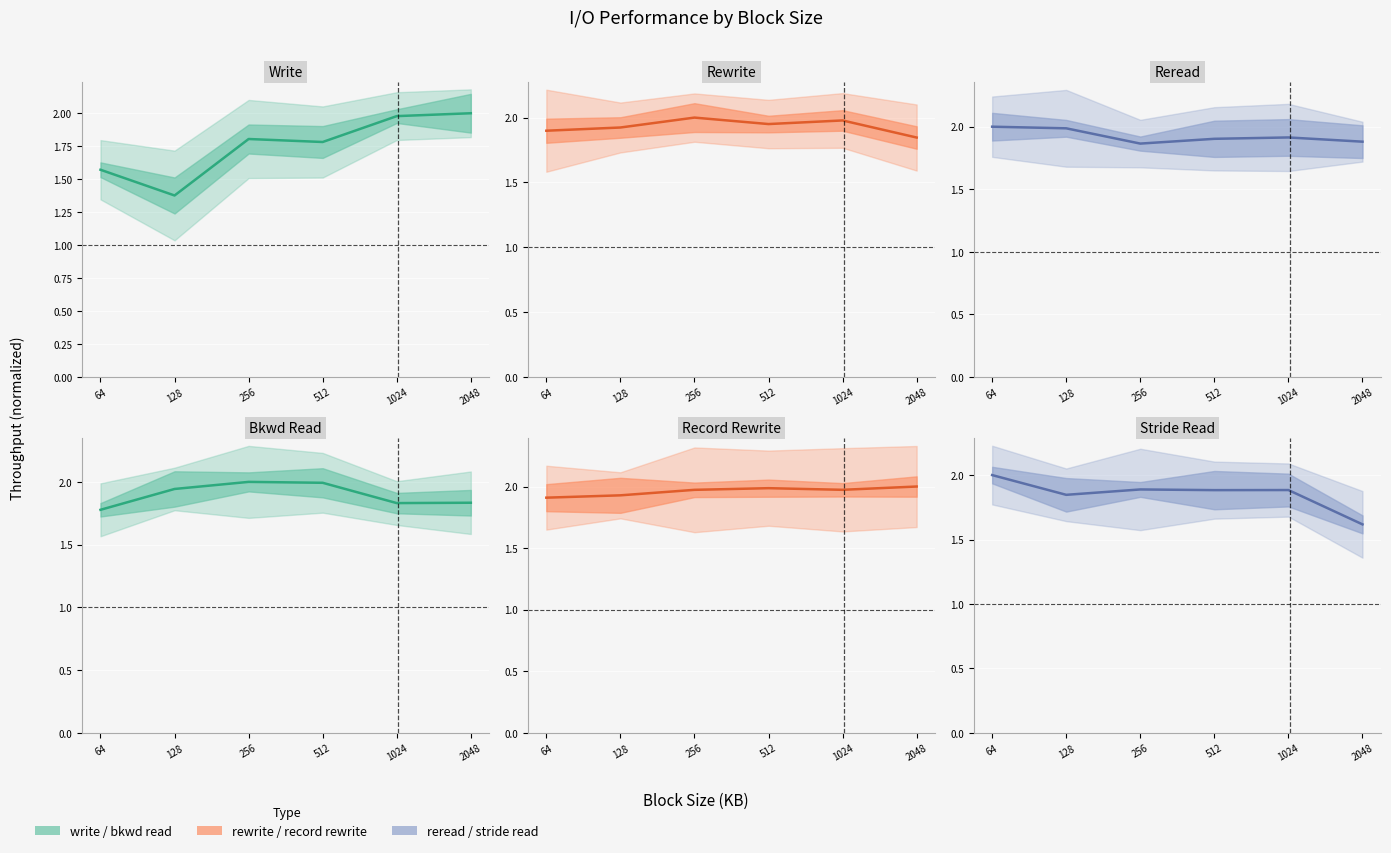

In rewrite, how many points are lower than both neighbors (excluding endpoints)?

1